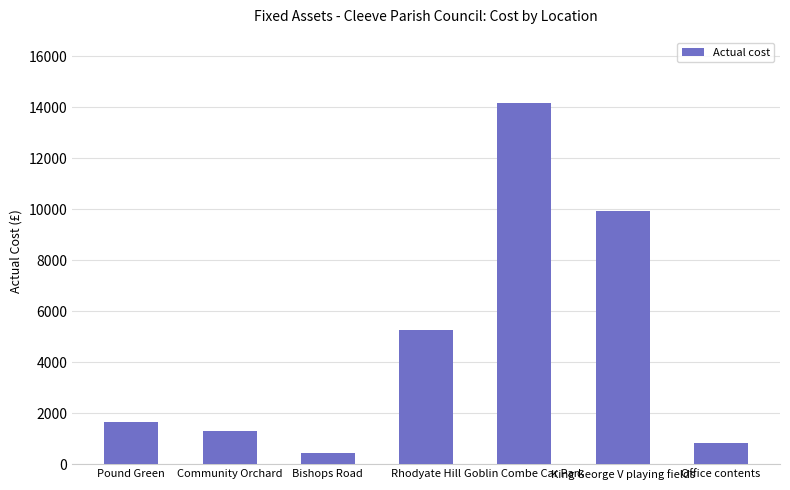

Reading right to left, extract all data points from this chart.

818.3	9946.5	14171.4	5281.6	438.0	1312.5	1646.0